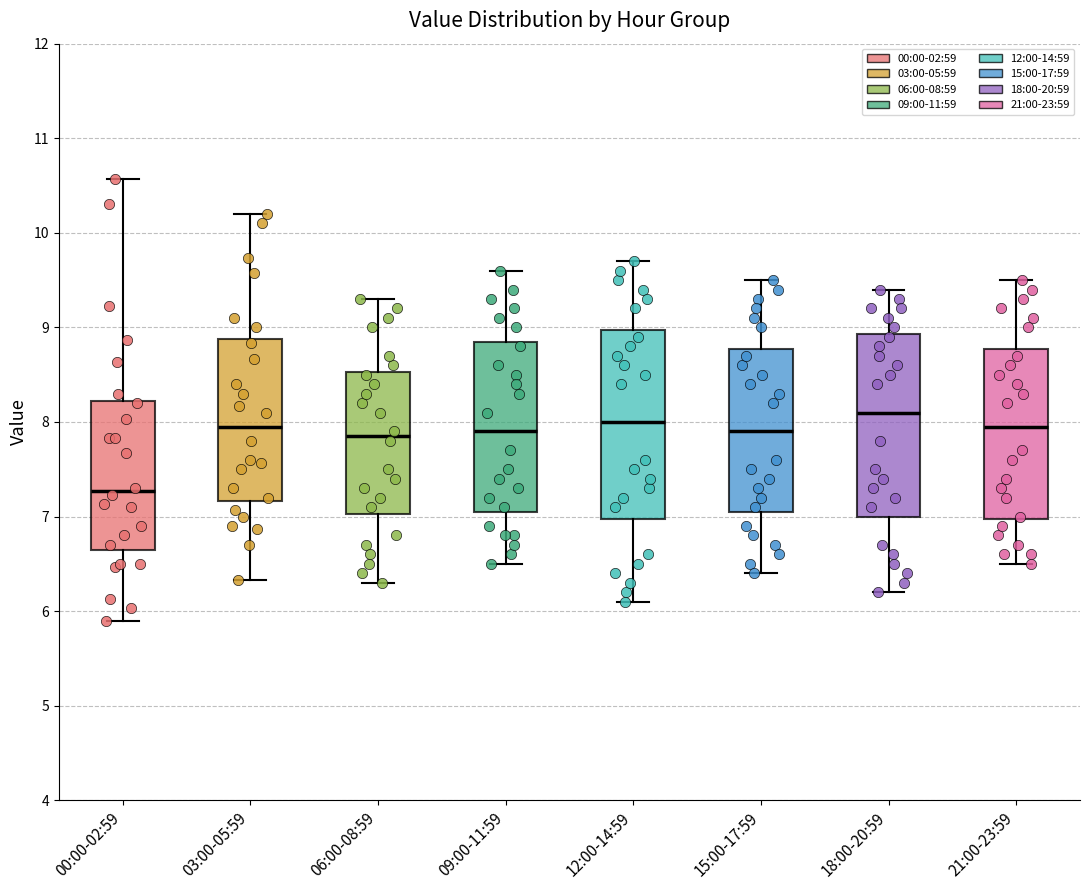

Which box has the lowest median line?

00:00-02:59